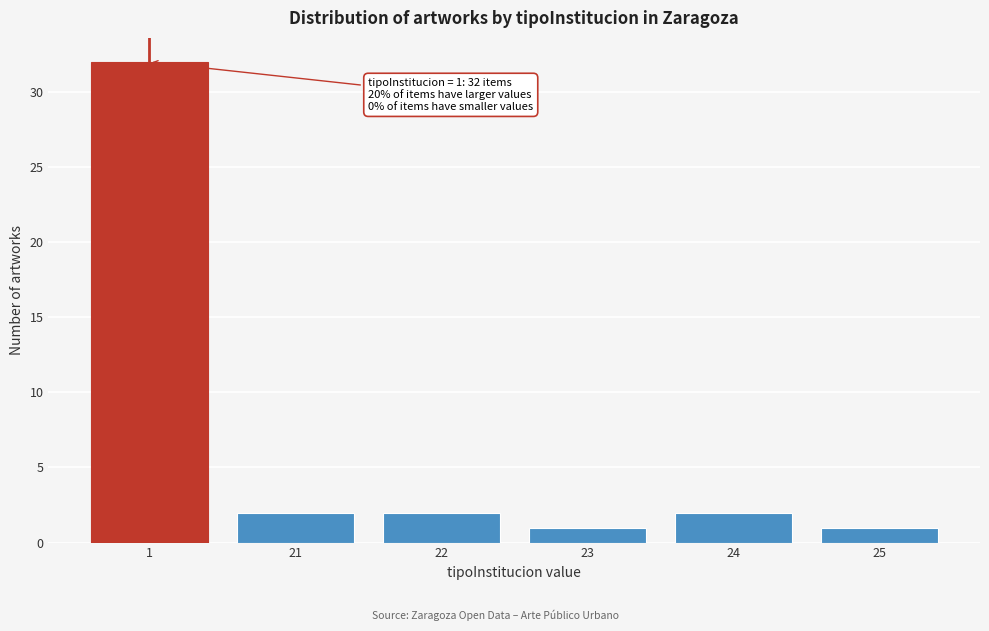

Reading left to right, what are all the values shown in this chart?

32	2	2	1	2	1